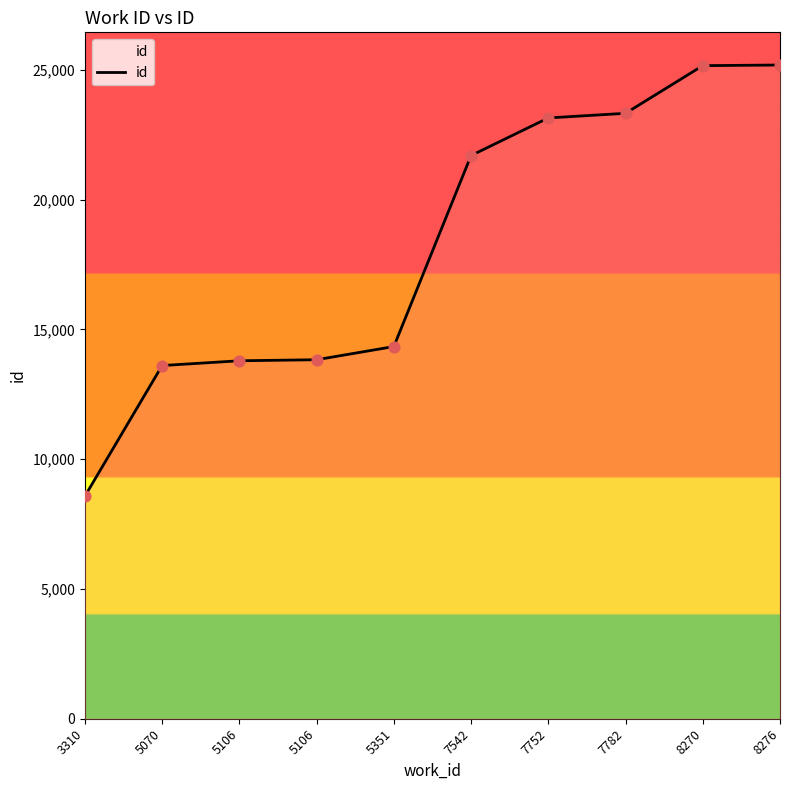

Is this an area chart (filled region under the line)?

Yes